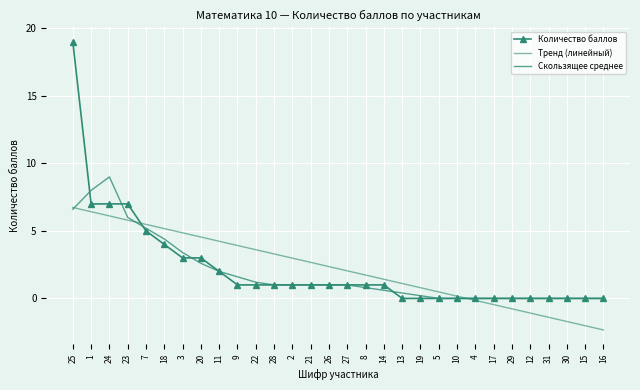

What is the spread (max minus min) of values at 22?

2.6